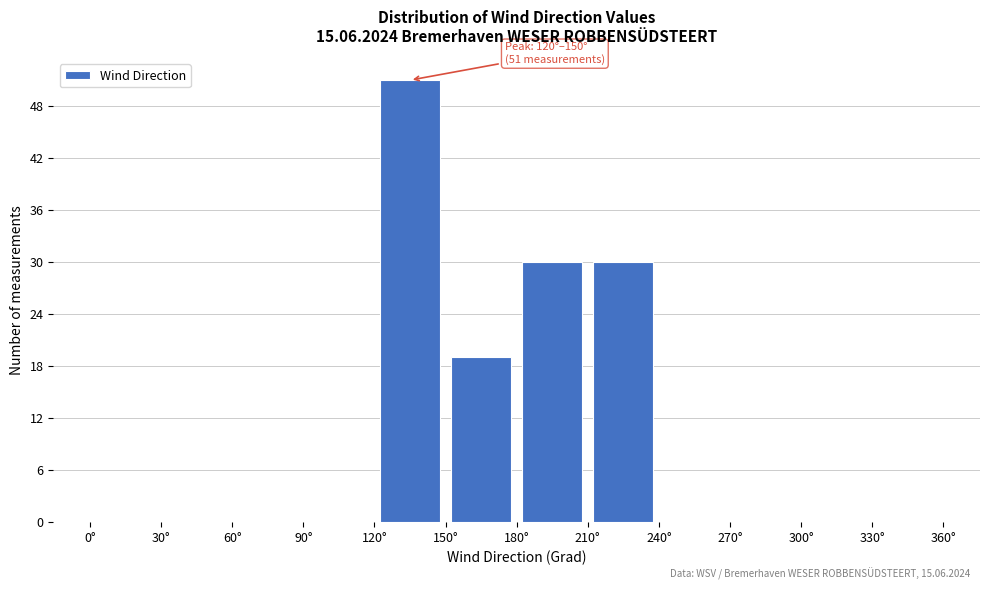

Which range on the x-axis has the tallest bar?

120 to 150